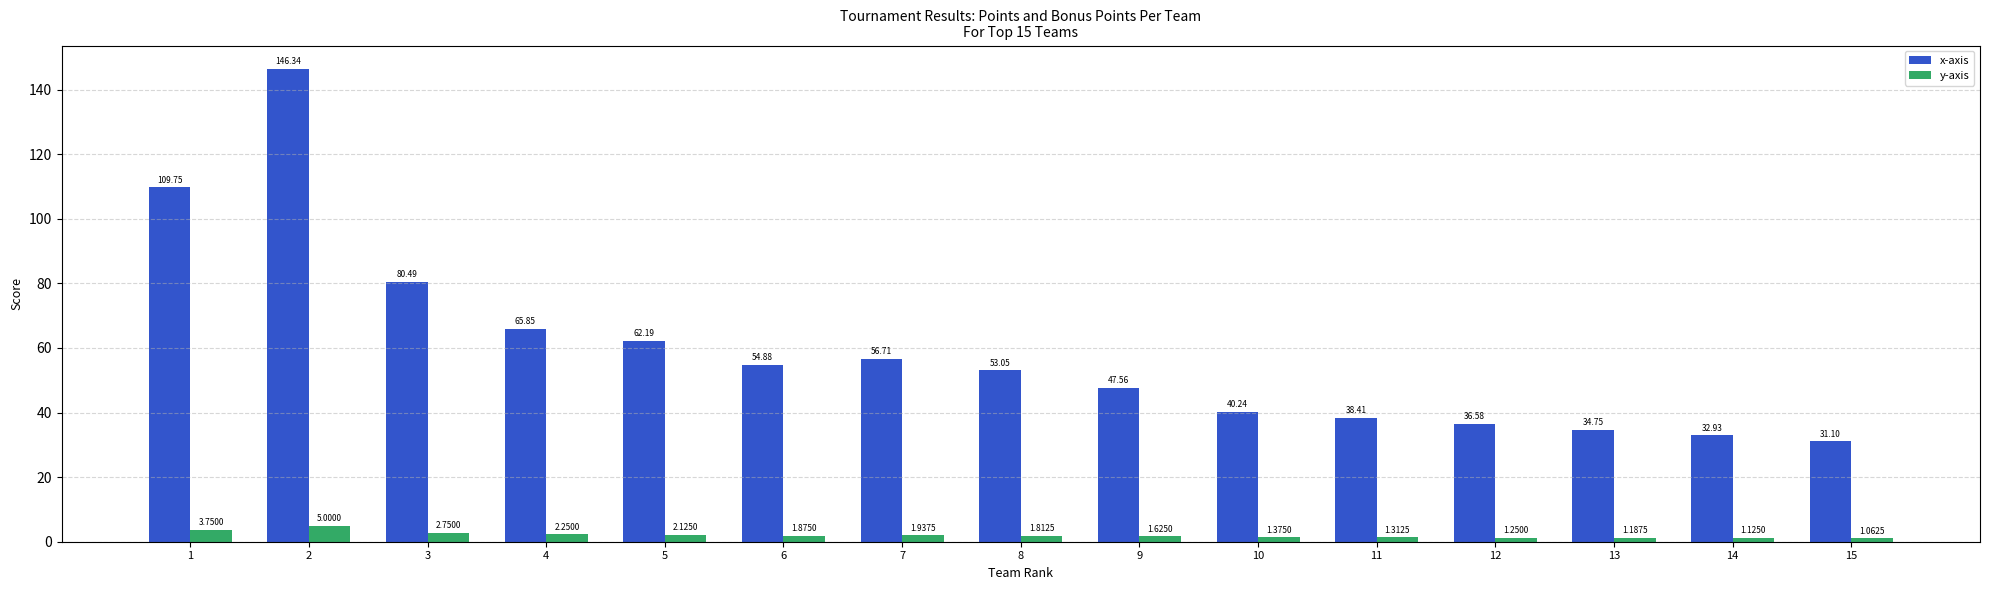

Rank the series by their average value, from highest to lowest.

x-axis, y-axis